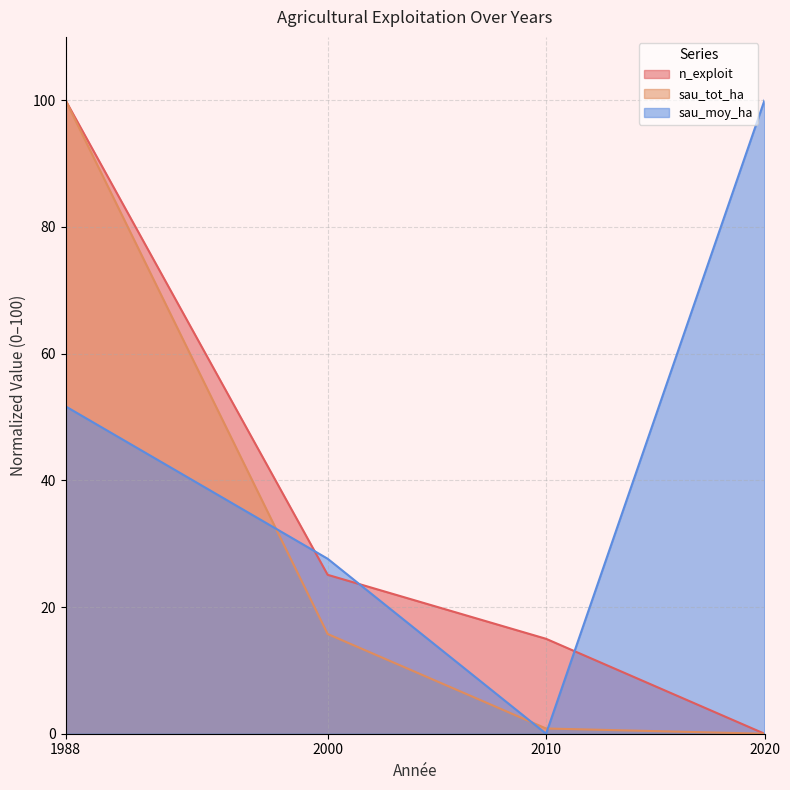

Between 1988 and 2010, which series saw the biggest shift?

sau_tot_ha